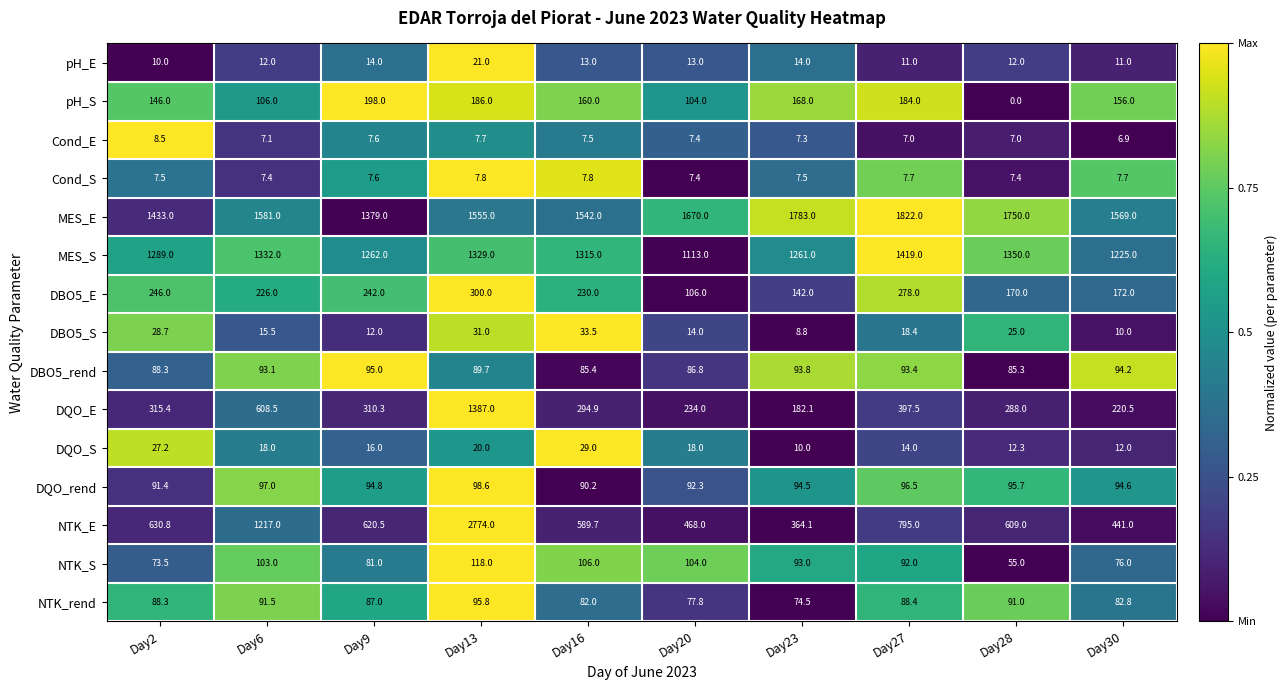

The value of MES_E at Day9 is 371.2. True or false?

False